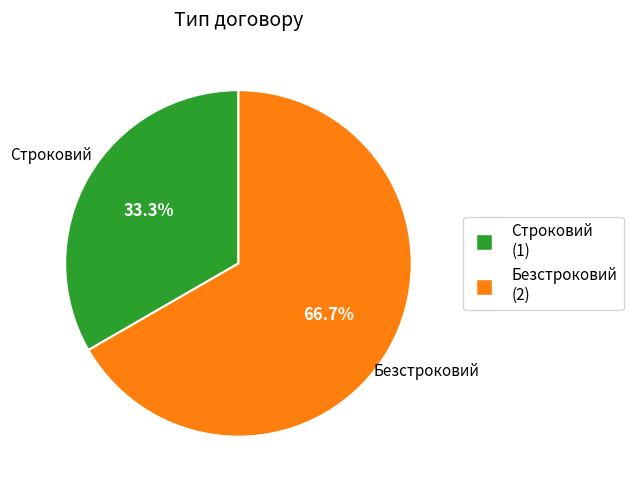

Count the number of slices in the pie.

2